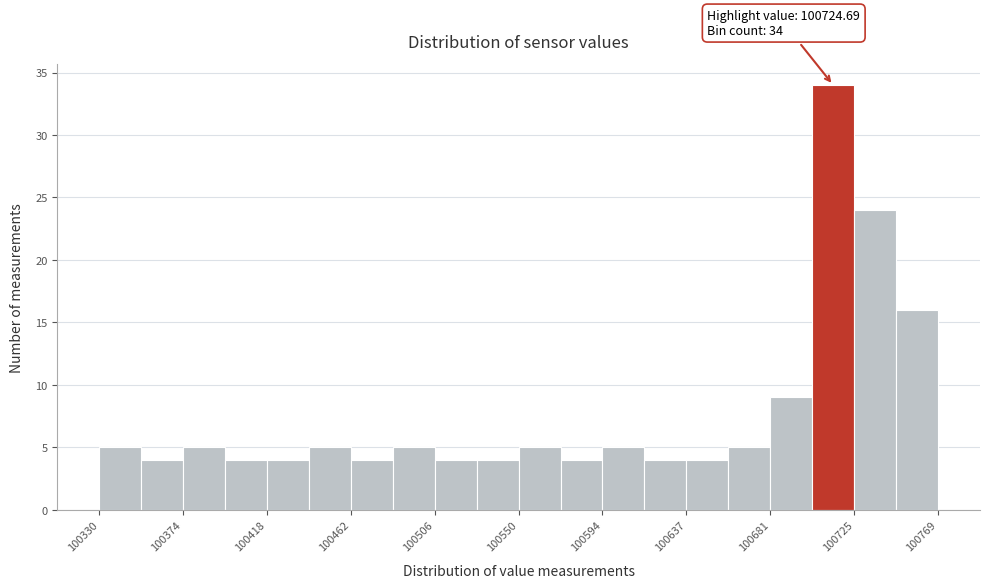

Which range on the x-axis has the tallest bar?

100705 to 100725